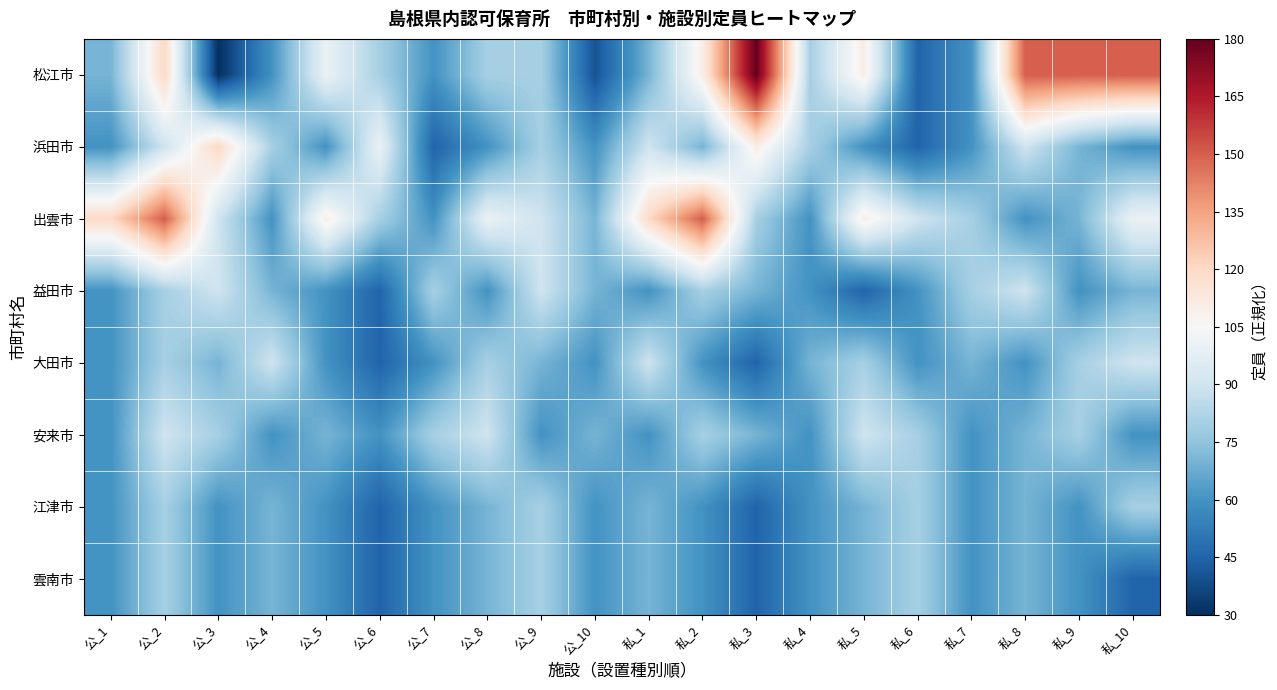

List the series in order of their peak value, lowest first.

江津市, 雲南市, 益田市, 大田市, 安来市, 浜田市, 出雲市, 松江市